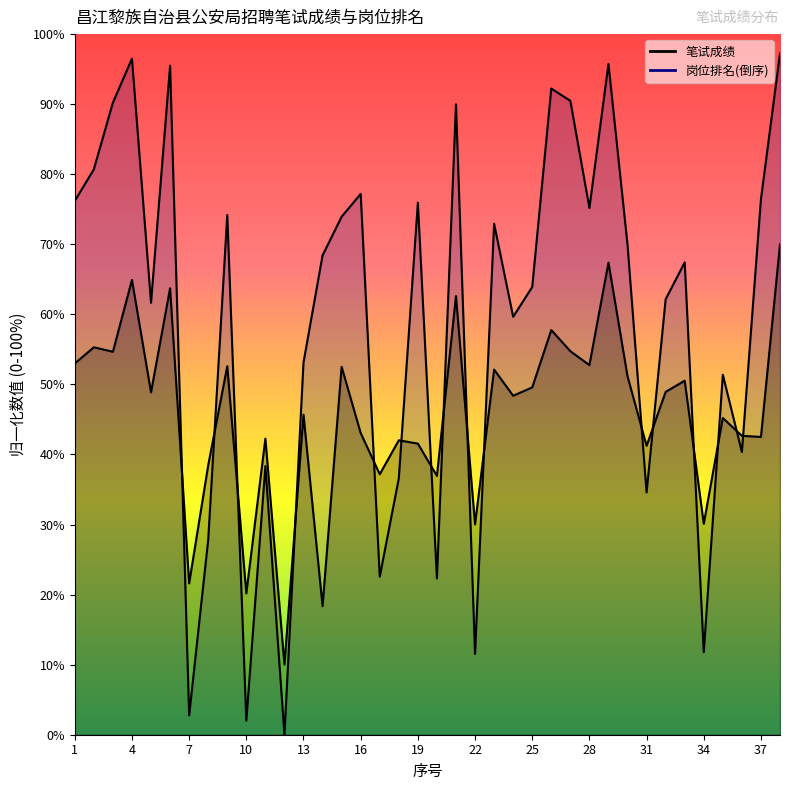

Where does the 岗位排名 series first go above 68?

1